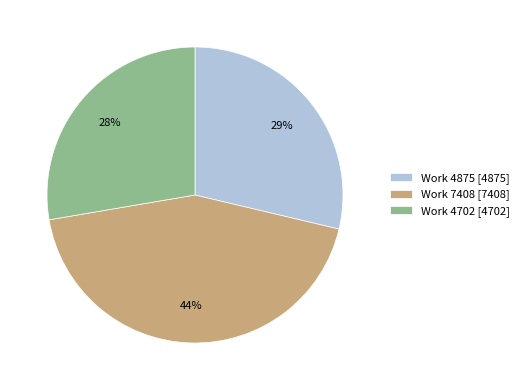

Is Work 7408 the majority of the pie?

No